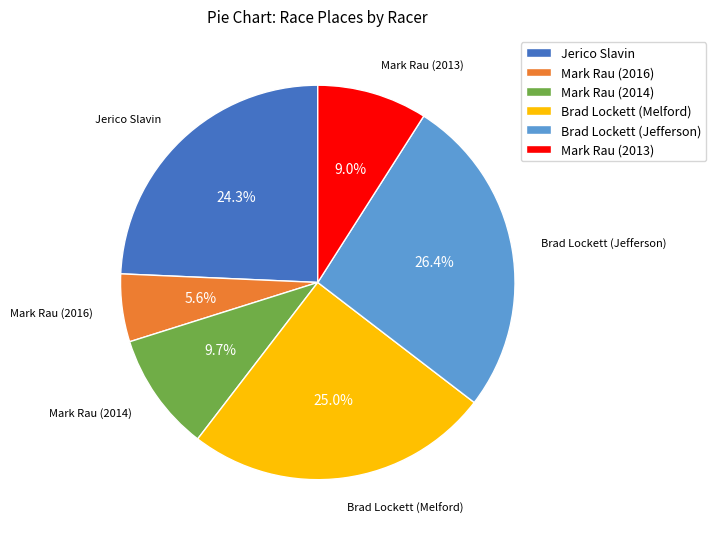

Does any single category account for the majority?

No